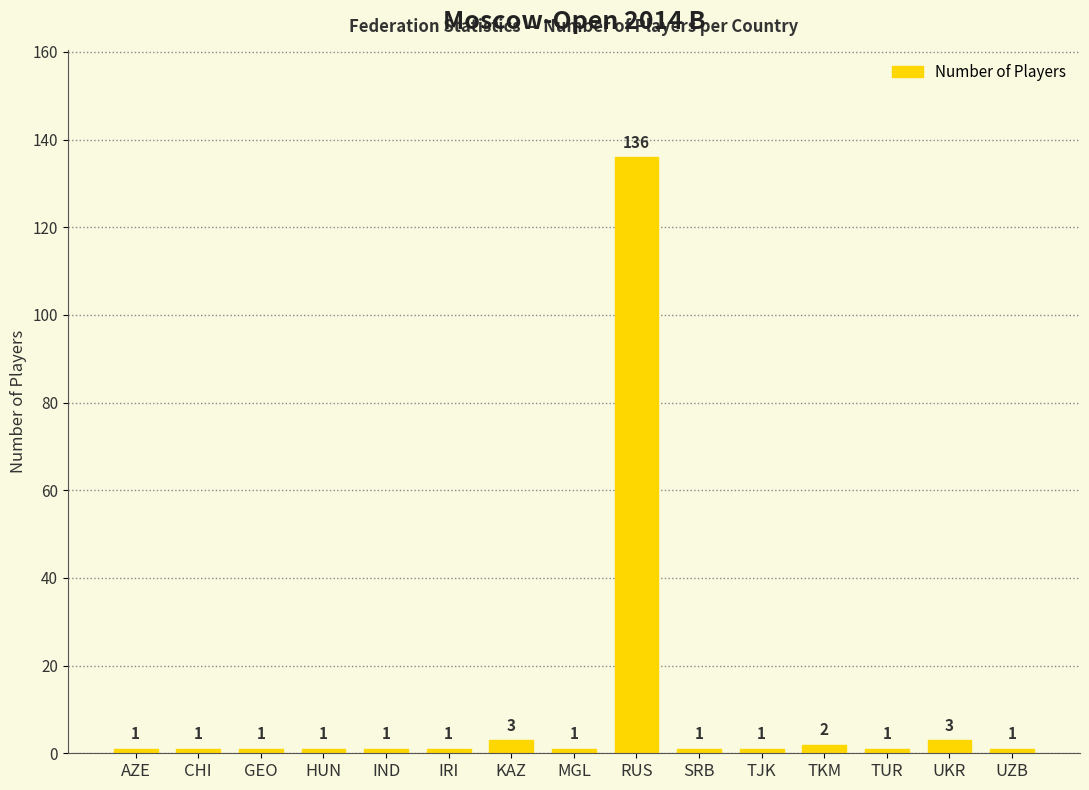

What is the label of the 5th bar from the left?

IND